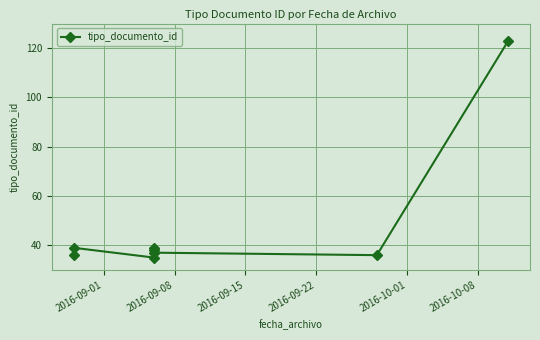

True or false: there are more than 1 points higher than both neighbors.

True